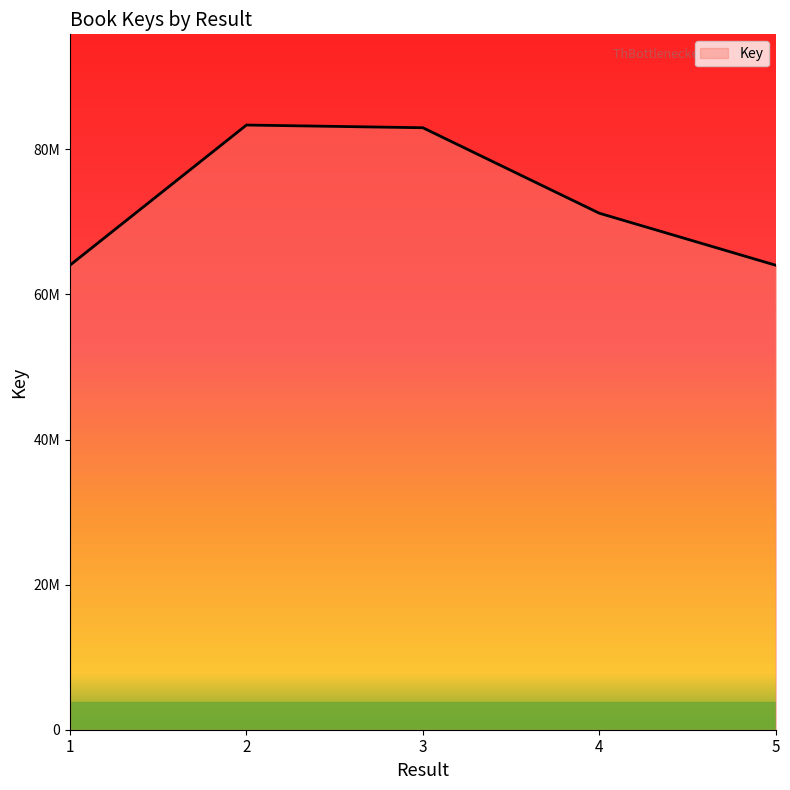

Is this an area chart (filled region under the line)?

Yes